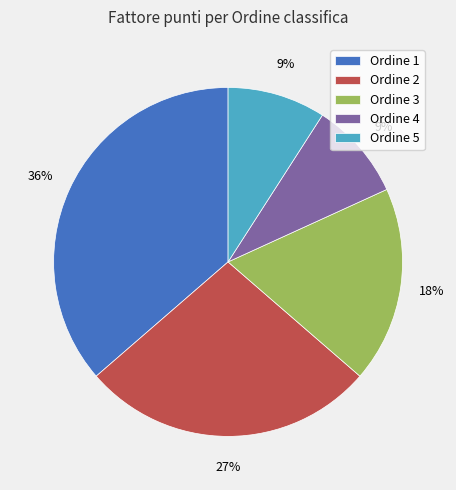

To the nearest percent, what is the combined percentage of Ordine 5 and Ordine 2?

36%